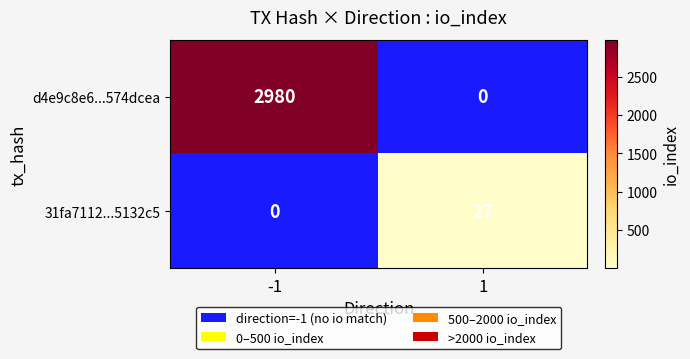

At -1, list the series in order from smallest to largest.

31fa7112...5132c5, d4e9c8e6...574dcea